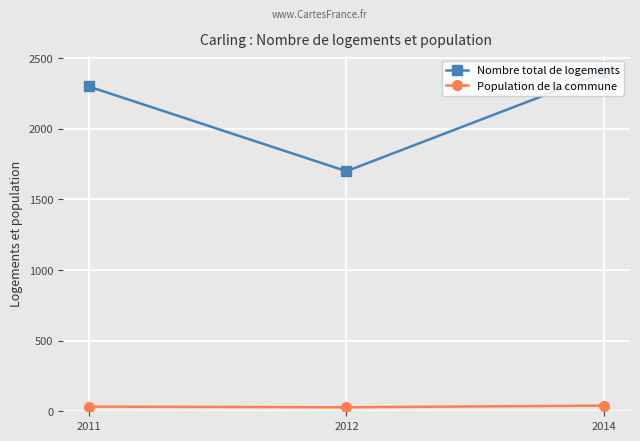

What is the sum of all Population de la commune values?

101.2